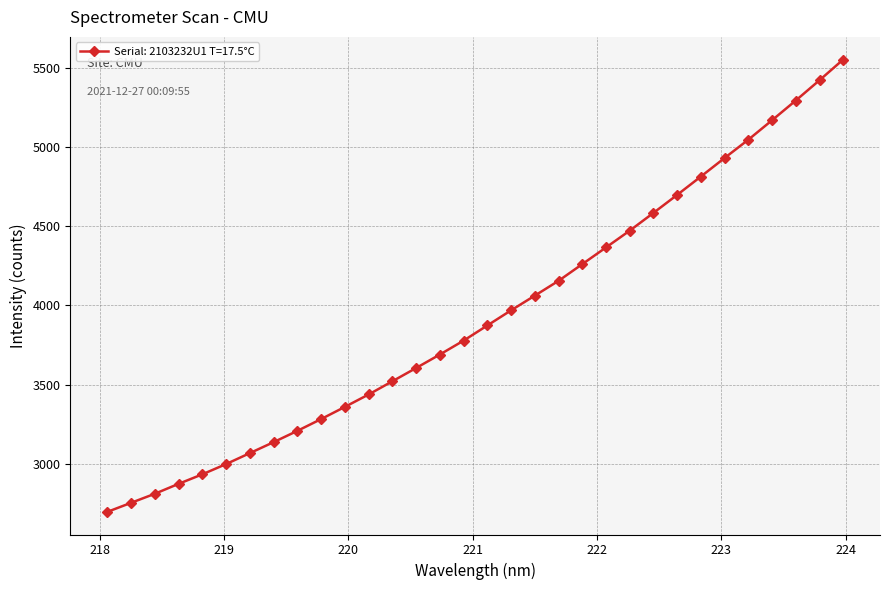

What is the difference between the second highest and minimum values?

2726.9